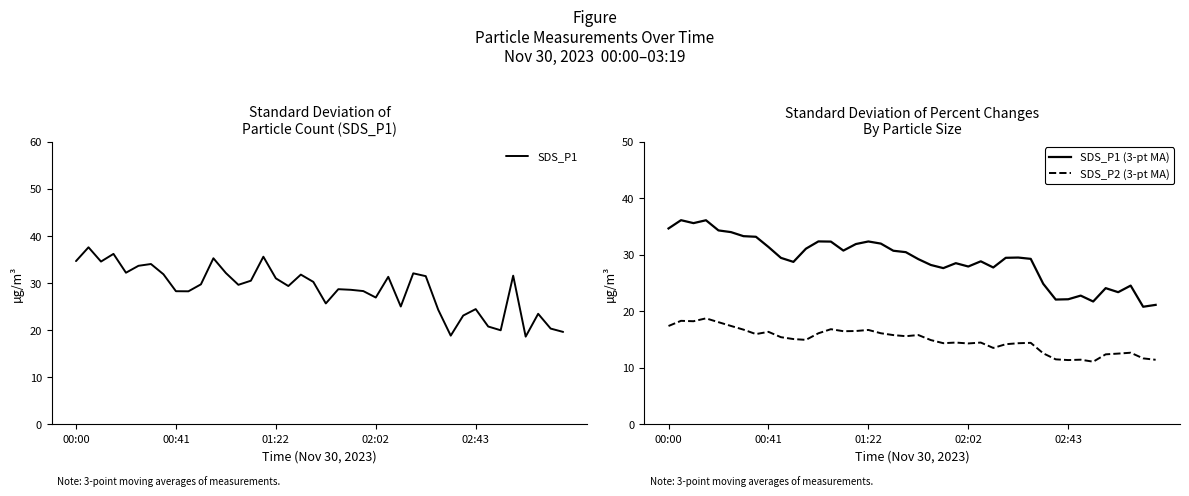

Reading right to left, what are all the values shown in this chart?

SDS_P1: 19.6	20.3	23.5	18.6	31.6	20.0	20.8	24.5	23.1	18.8	24.3	31.5	32.1	25.0	31.3	26.9	28.3	28.6	28.7	25.7	30.2	31.8	29.4	31.0	35.6	30.5	29.6	32.1	35.3	29.7	28.2	28.3	31.9	34.0	33.7	32.2	36.2	34.6	37.6	34.7
SDS_P1 (3-pt MA): 21.1	20.8	24.6	23.4	24.1	21.7	22.8	22.1	22.1	24.9	29.3	29.5	29.5	27.8	28.9	27.9	28.5	27.6	28.2	29.2	30.5	30.7	32.0	32.4	31.9	30.8	32.3	32.4	31.1	28.8	29.5	31.4	33.2	33.3	34.0	34.3	36.1	35.6	36.1	34.7
SDS_P2 (3-pt MA): 11.4	11.7	12.7	12.5	12.4	11.1	11.4	11.4	11.5	12.6	14.4	14.3	14.2	13.5	14.5	14.3	14.5	14.4	14.9	15.8	15.6	15.8	16.1	16.7	16.5	16.5	16.8	16.1	14.9	15.1	15.4	16.4	16.0	16.8	17.4	18.1	18.8	18.2	18.3	17.4